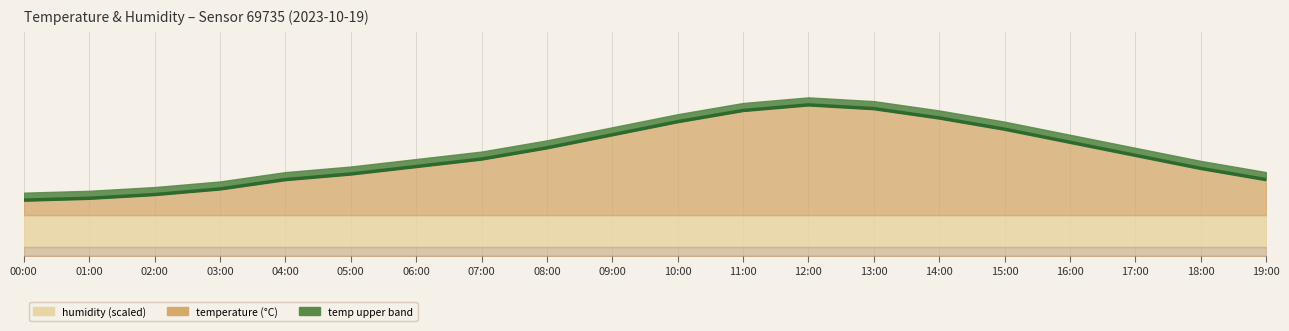

What is the average value?

13.5